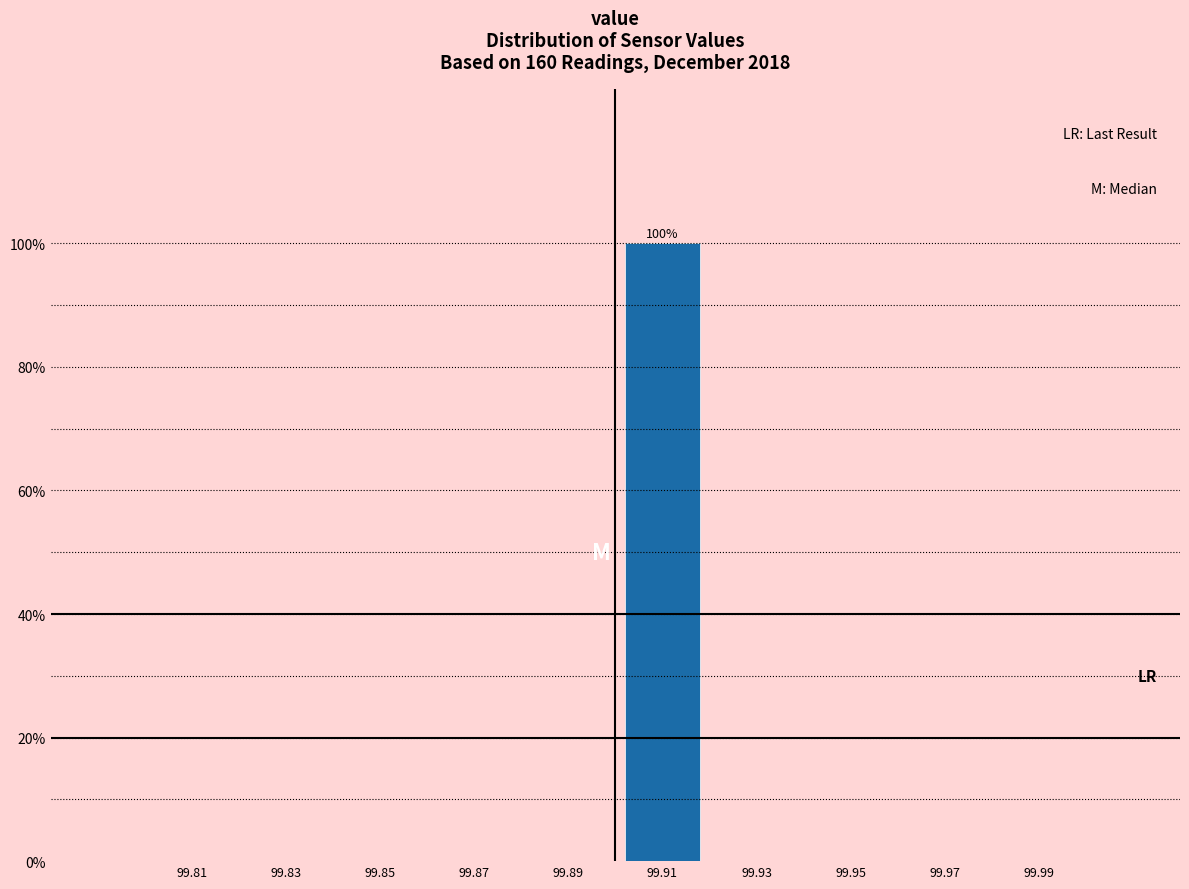

Reading right to left, extract all data points from this chart.

99.99=0	99.97=0	99.95=0	99.93=0	99.91=100	99.89=0	99.87=0	99.85=0	99.83=0	99.81=0